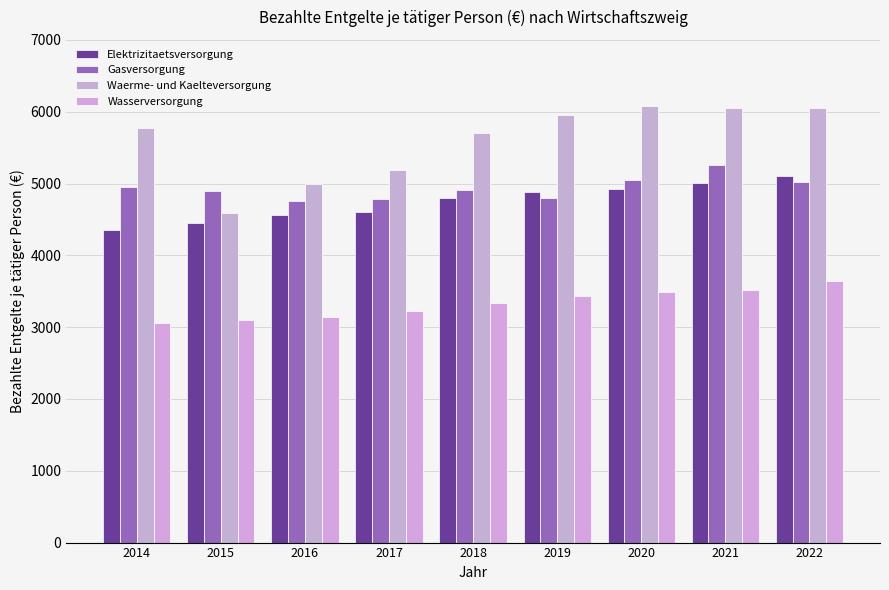

Which label corresponds to the smallest value in the chart?

2014